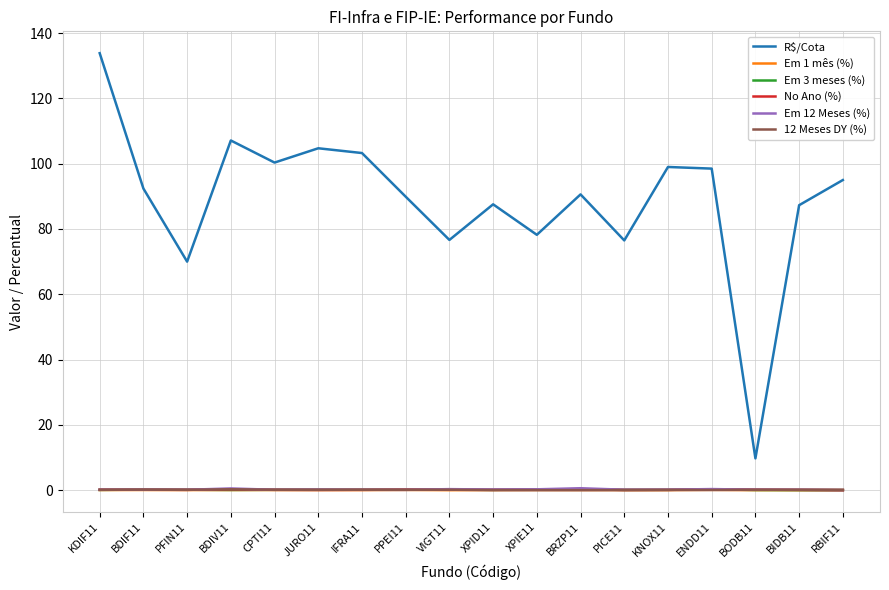

True or false: Em 12 Meses (%) and Em 1 mês (%) cross at least once.

False